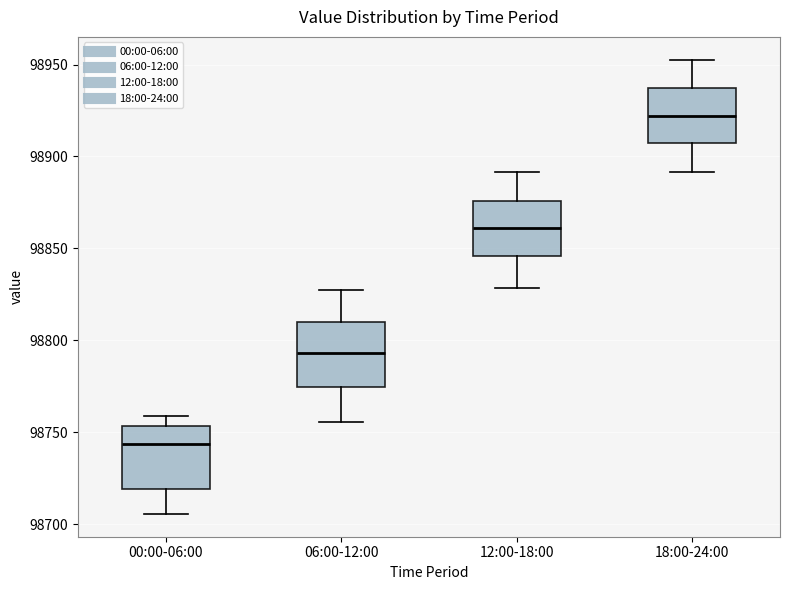

Where does the upper whisker of the box for 06:00-12:00 end on the y-axis? The values are not printed on the chart, so give them approximately, as read against the axis.

98830